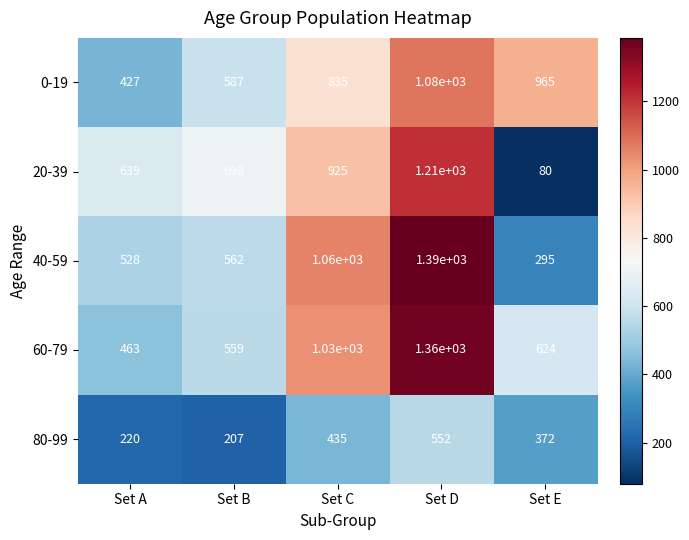

What is the difference between the 20-39 values at Set E and Set D?

1130